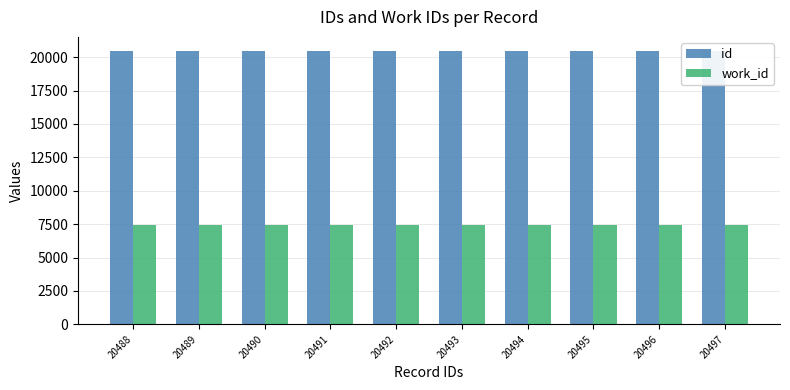

What is the maximum value shown in the chart?

20497